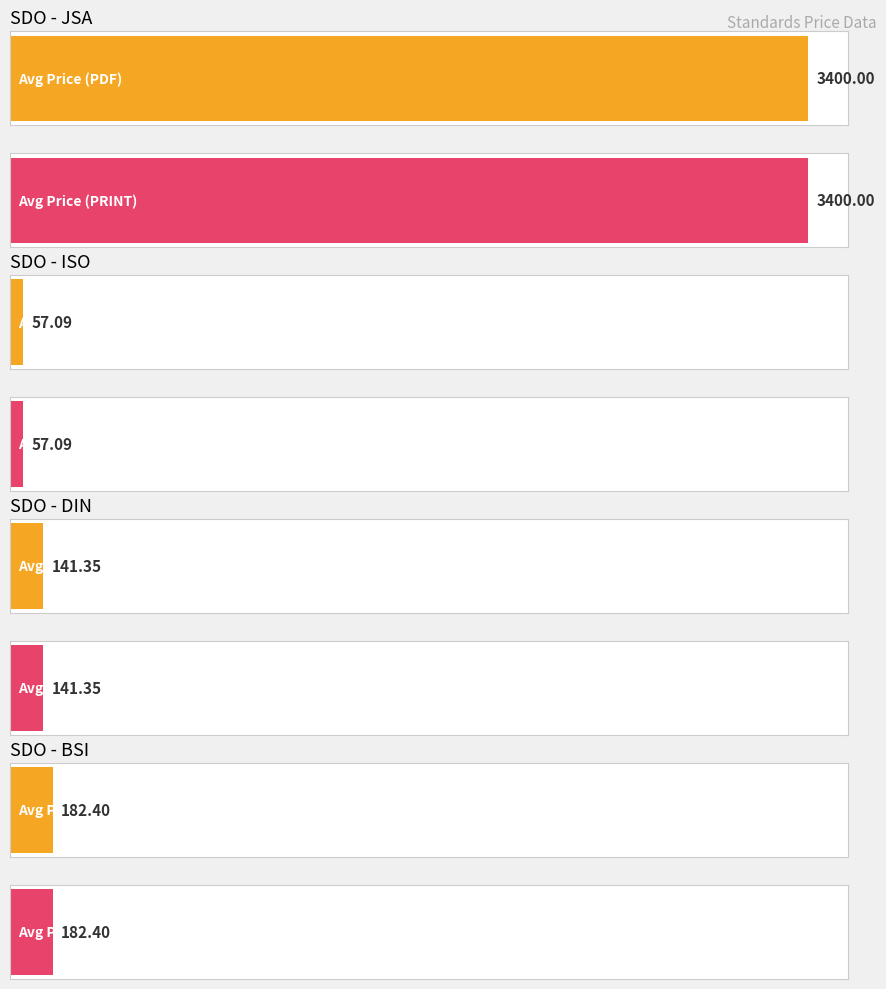

Does the chart contain stacked bars?

No